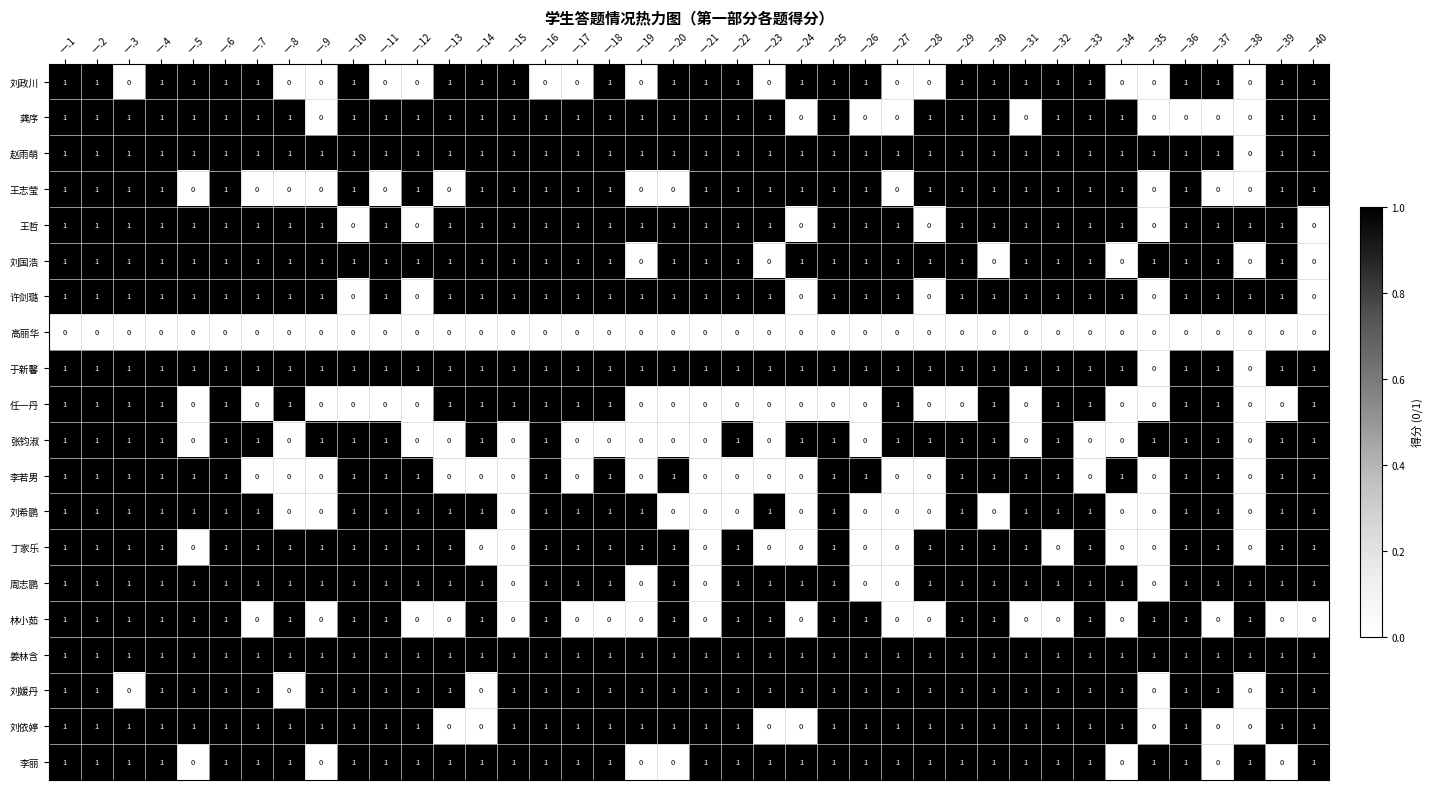

The 王志莹 series shows 1 at 一.36. True or false?

True